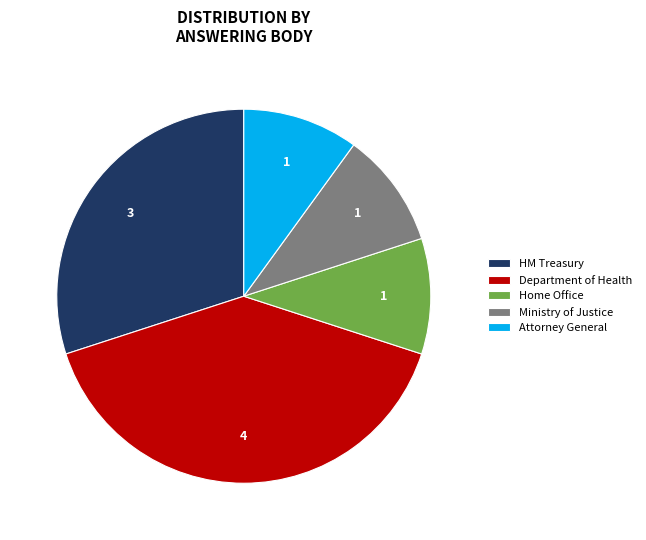

Is there any slice that represents more than half of the pie?

No